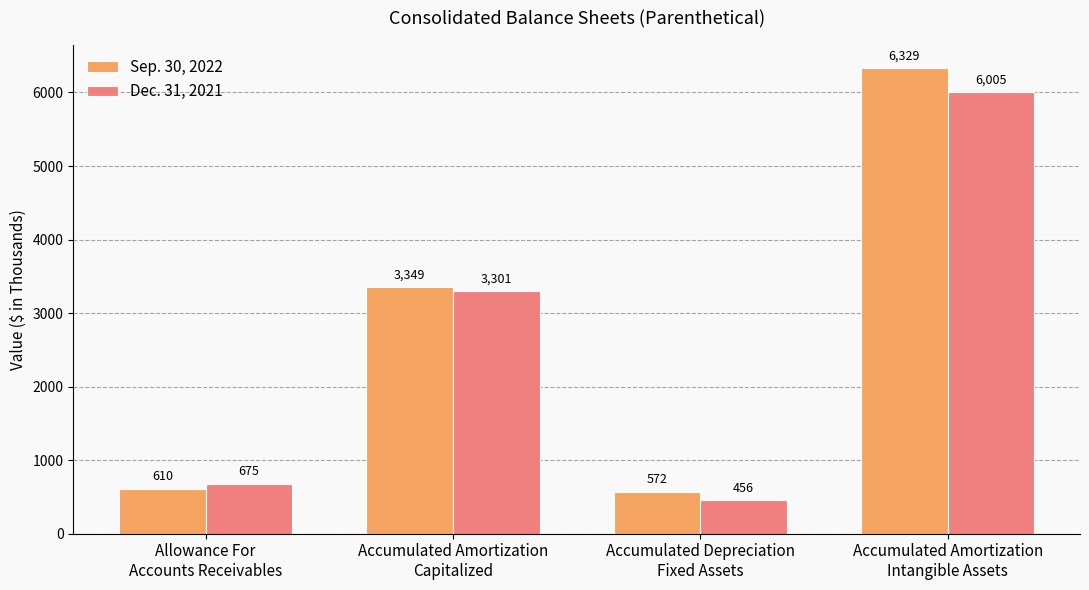

What is the difference between the highest and lowest values at Accumulated Amortization
Capitalized?

48